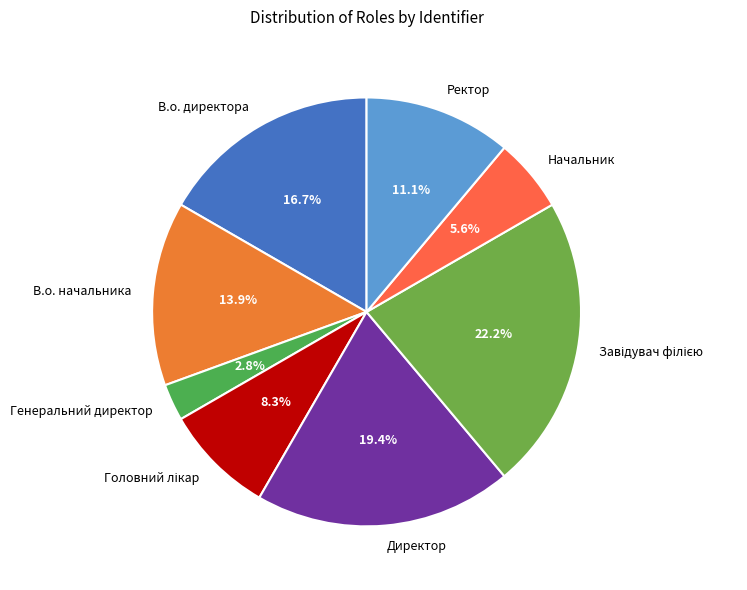

What is the smallest slice in the pie chart?

Генеральний директор